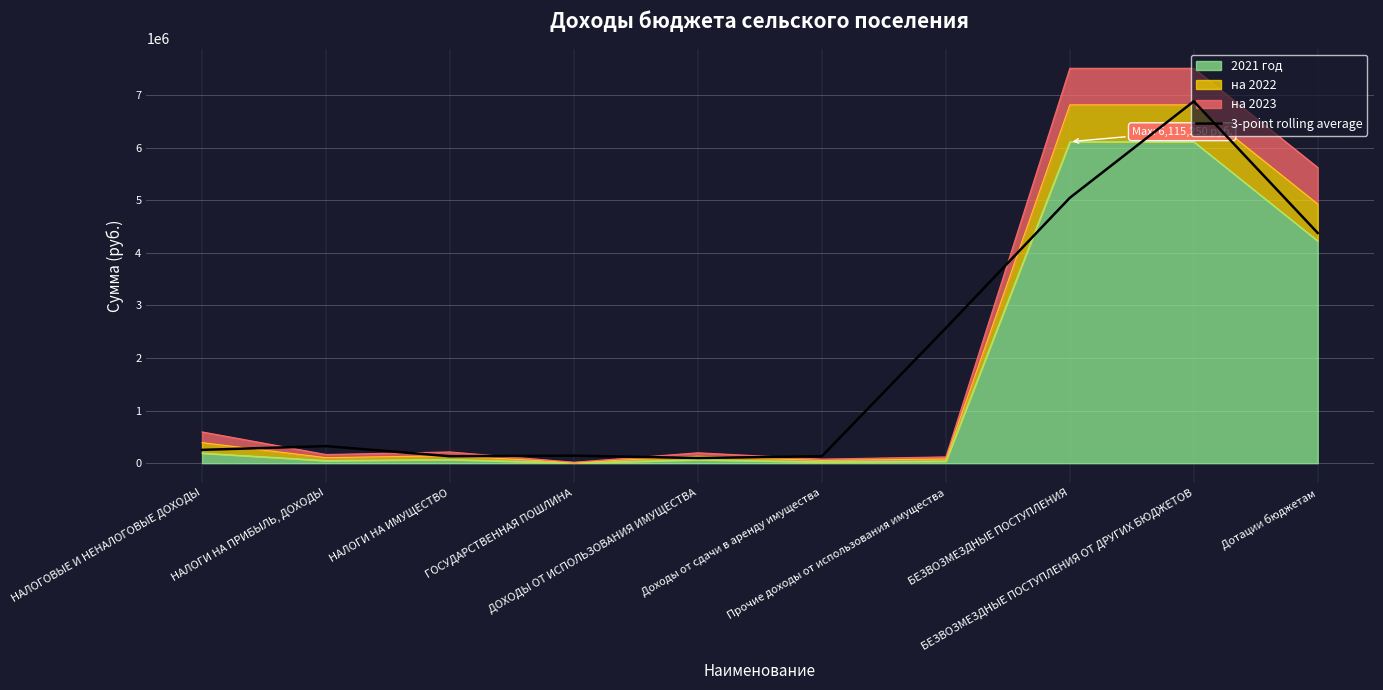

How many lines are shown in the chart?

1